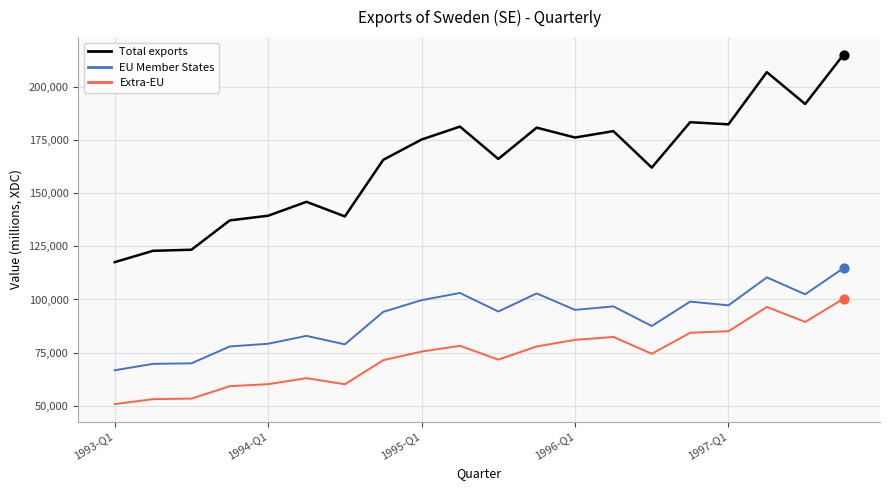

Which series has the largest range (max minus min)?

Total exports